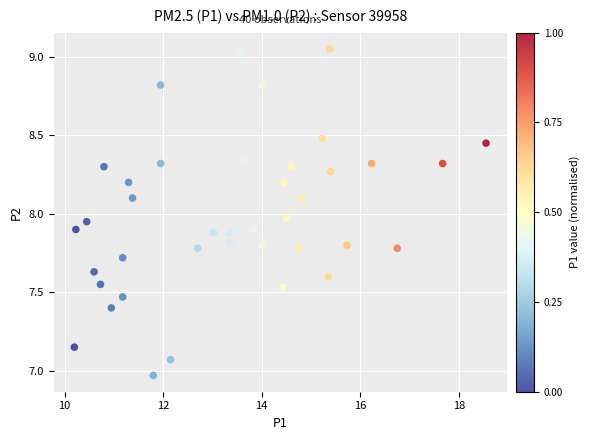

What is the range of Y values (max minus min)?

2.1